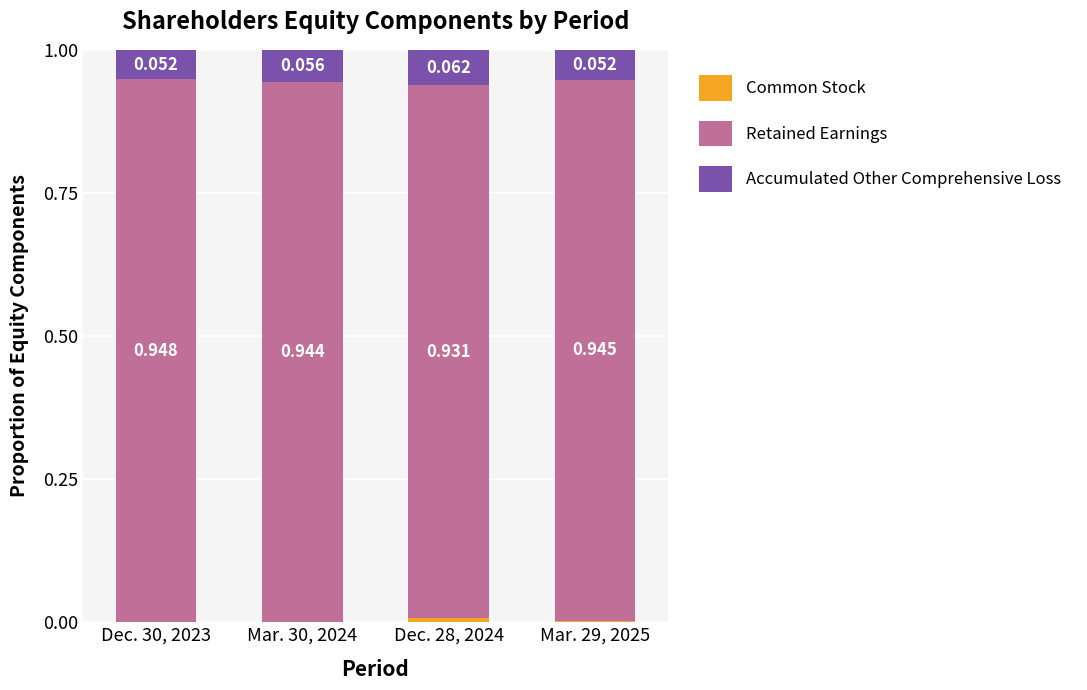

At which label is Accumulated Other Comprehensive Loss closest to 0?

Dec. 30, 2023